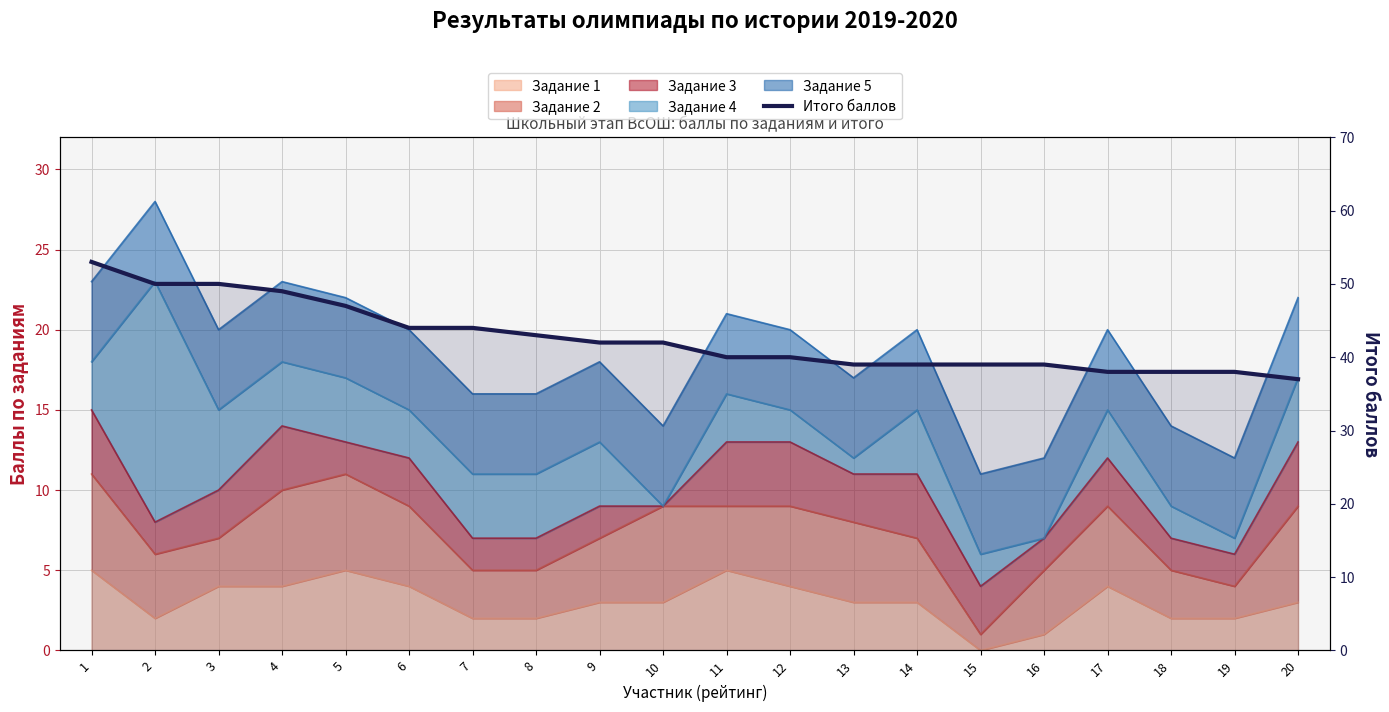

What is the value of the 7th point from the left?

44